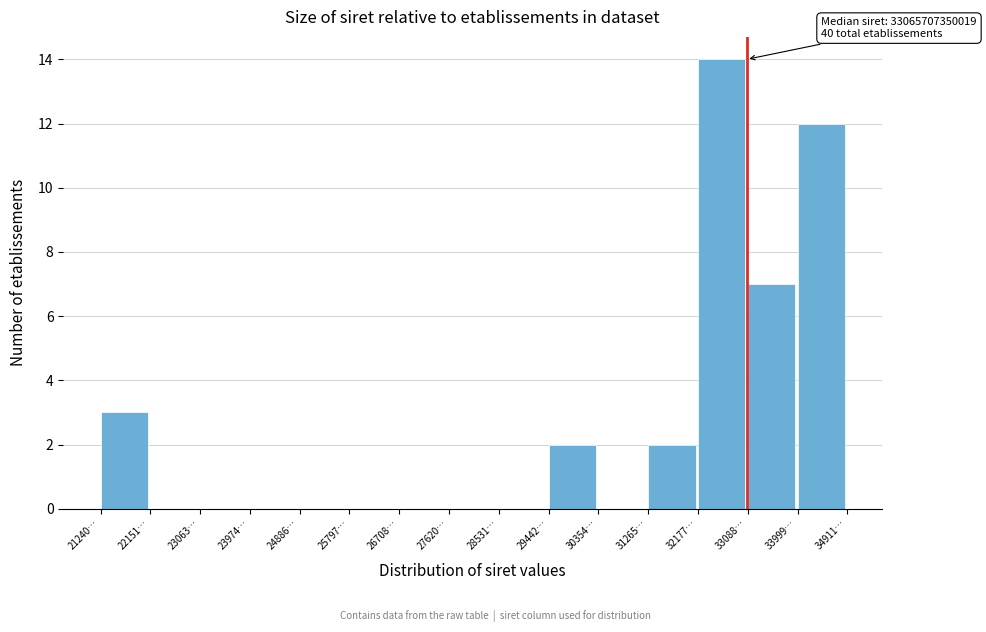

Reading right to left, extract all data points from this chart.

33999…=12	33088…=7	32177…=14	31265…=2	30354…=0	29442…=2	28531…=0	27620…=0	26708…=0	25797…=0	24886…=0	23974…=0	23063…=0	22151…=0	21240…=3